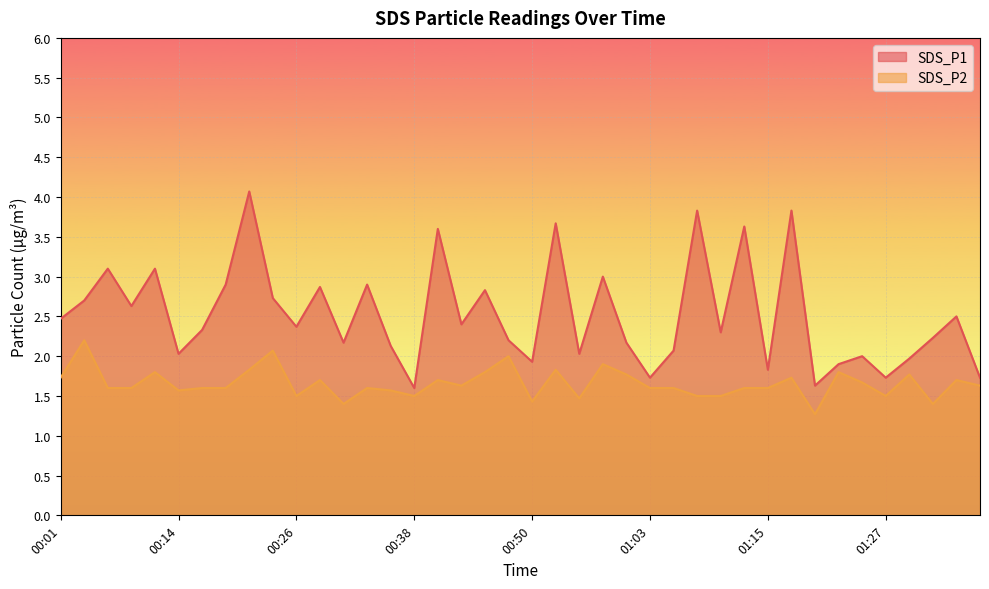

At how many categories does at least one series exceed 3?

8